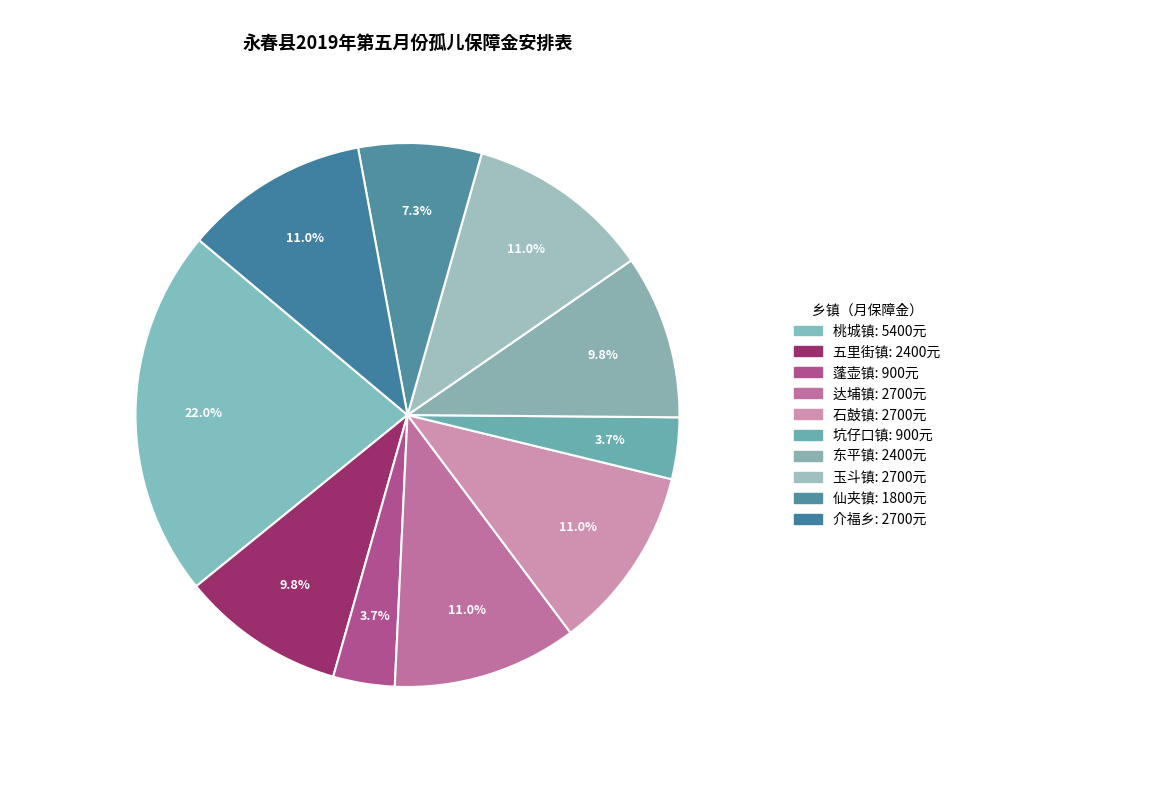

How many slices are in this pie chart?

10